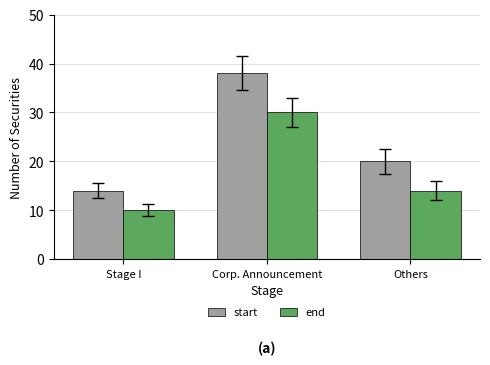

Count the end values in the range 10 to 30.

3